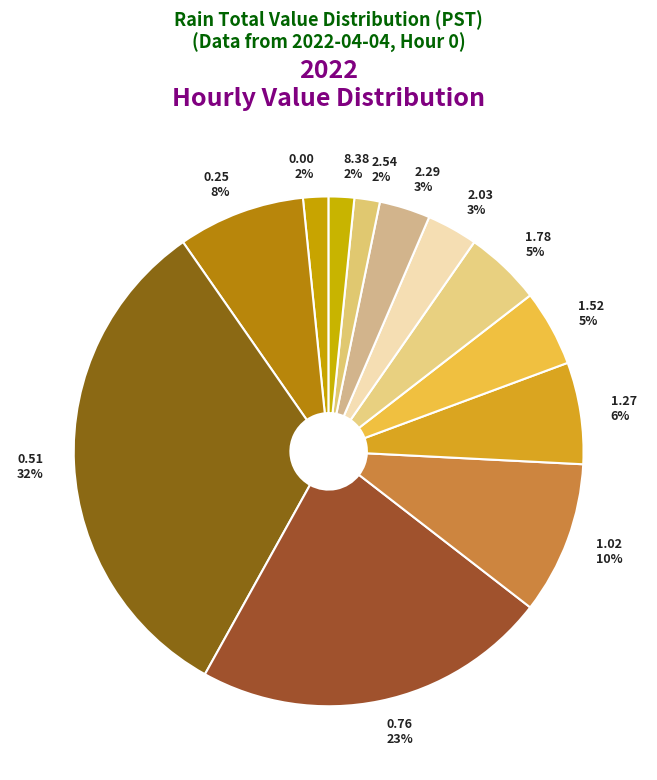

Is the sum of 8.38 and 2.03 greater than half?

No